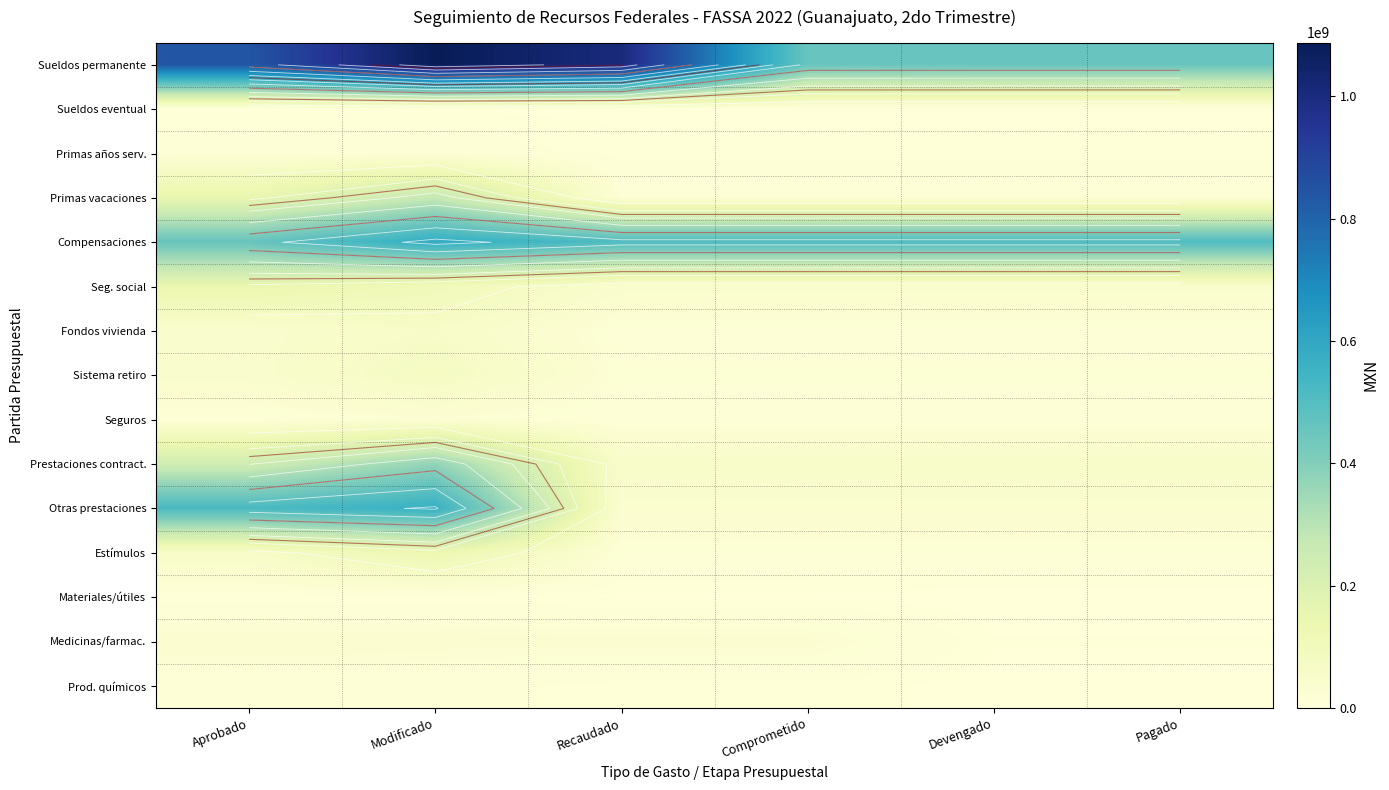

Read the Estímulos value at Modificado.

136803610.0